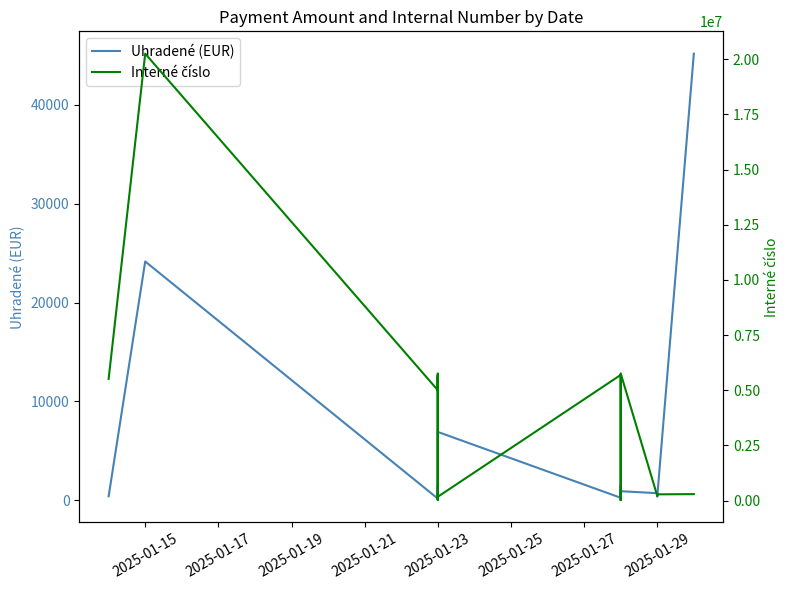

Reading right to left, what are all the values shown in this chart?

Uhradené (EUR): 45192.0	350.0	700.0	898.8	402.8	290.3	1426.8	0.5	210.0	236.0	6900.0	933.0	233.6	202.9	1440.0	10.7	128.0	128.0	72.0	662.1	150.0	24153.7	380.4
Interné číslo: 292025.0	282025.0	212025.0	5762024.0	202025.0	112025.0	102025.0	22025.0	5702024.0	5692024.0	172025.0	152025.0	142025.0	132025.0	92025.0	5752024.0	52025.0	42025.0	5672024.0	5622024.0	5002024.0	20250001.0	5512024.0